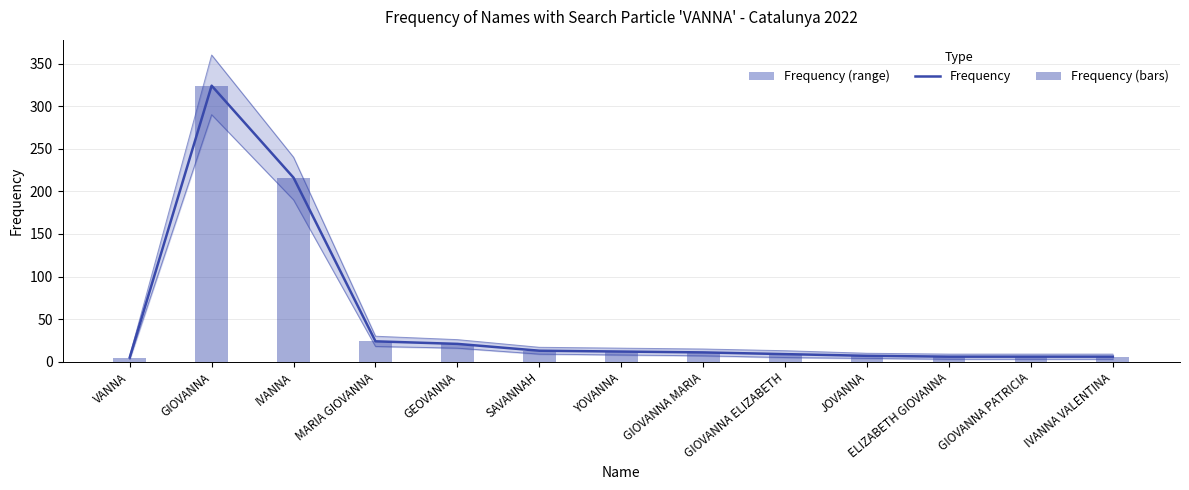

At which category is the sum across all series the highest?

GIOVANNA